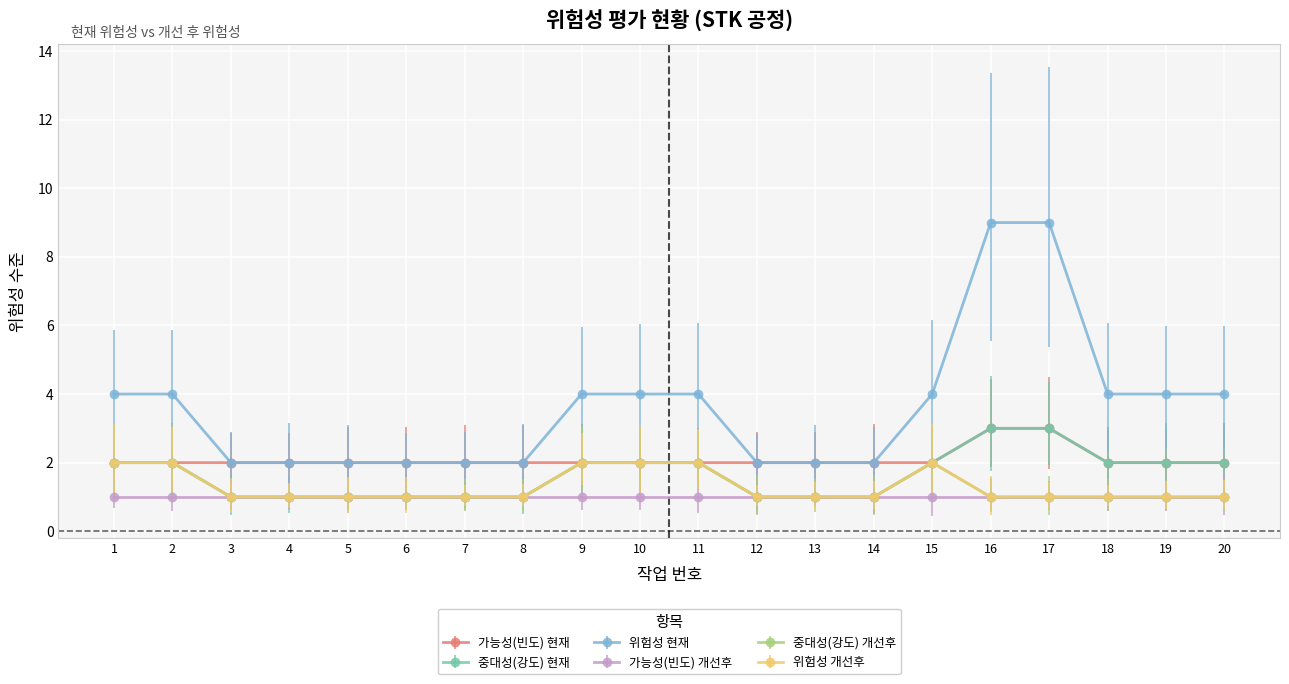

True or false: 위험성 현재 has more than 0 interior local peaks.

False